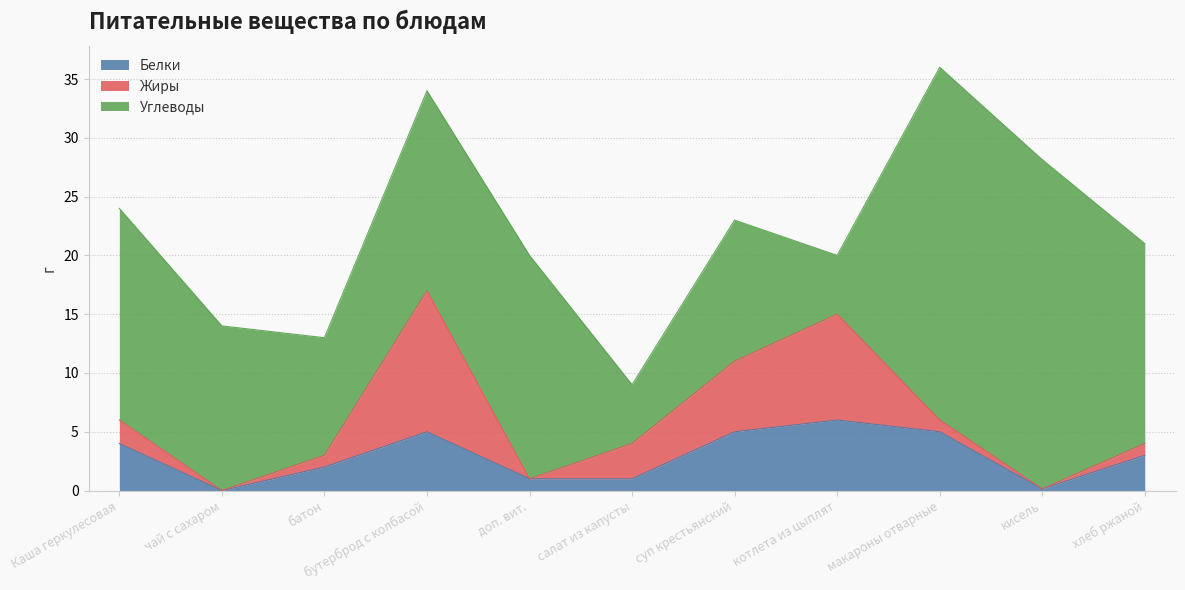

List the labels in order of Жиры value, largest first.

бутерброд с колбасой, котлета из цыплят, суп крестьянский, салат из капусты, Каша геркулесовая, батон, макароны отварные, хлеб ржаной, чай с сахаром, доп. вит., кисель